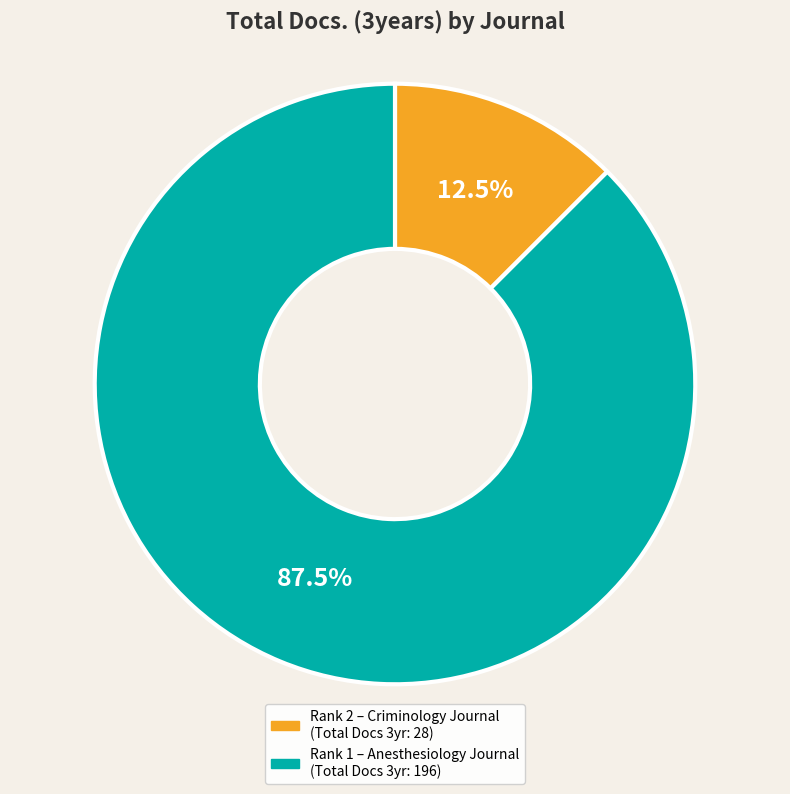

Does any single category account for the majority?

Yes